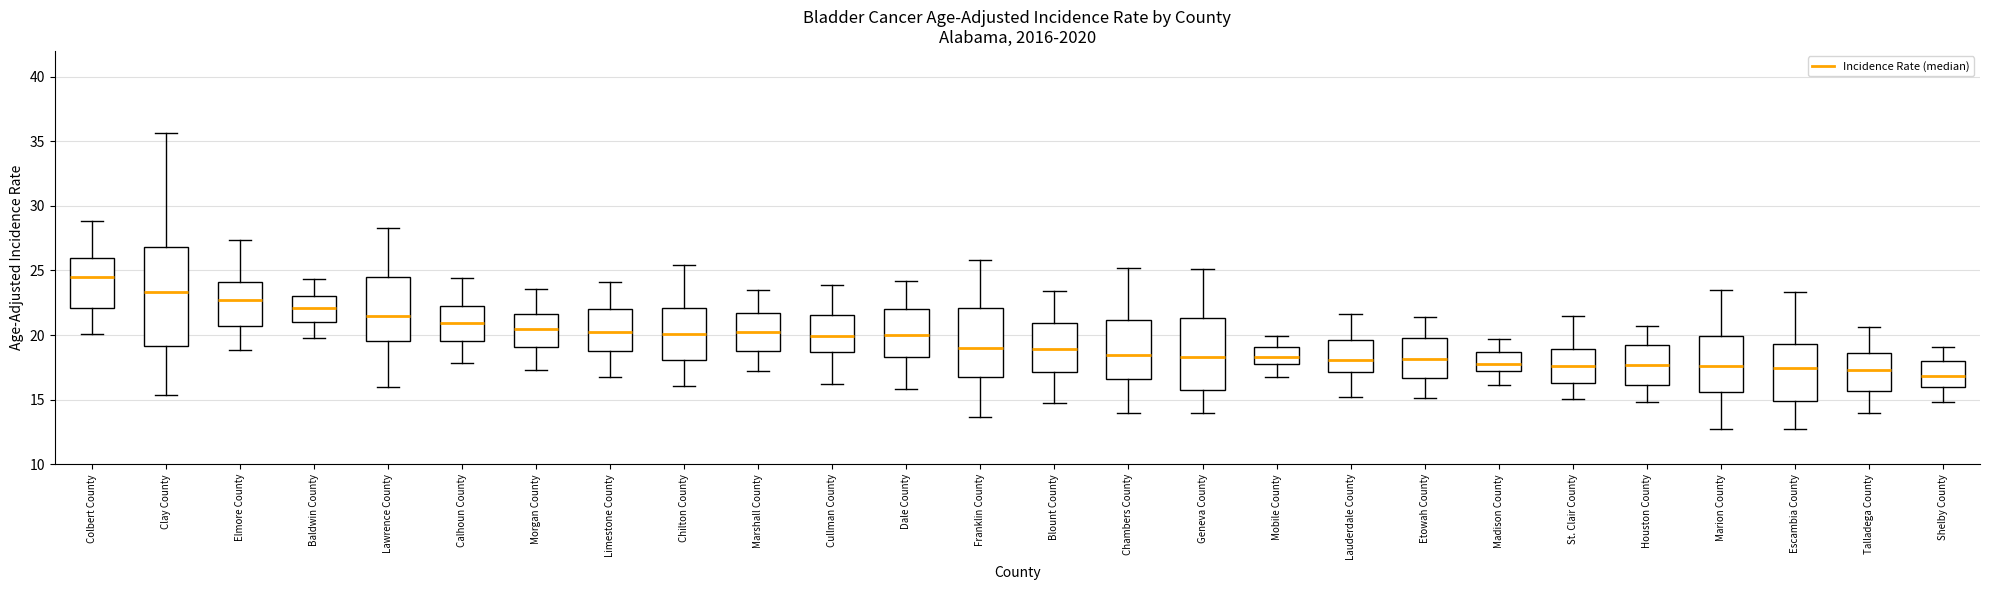

Where does the upper whisker of the box for Dale County end on the y-axis? The values are not printed on the chart, so give them approximately, as read against the axis.

24.0